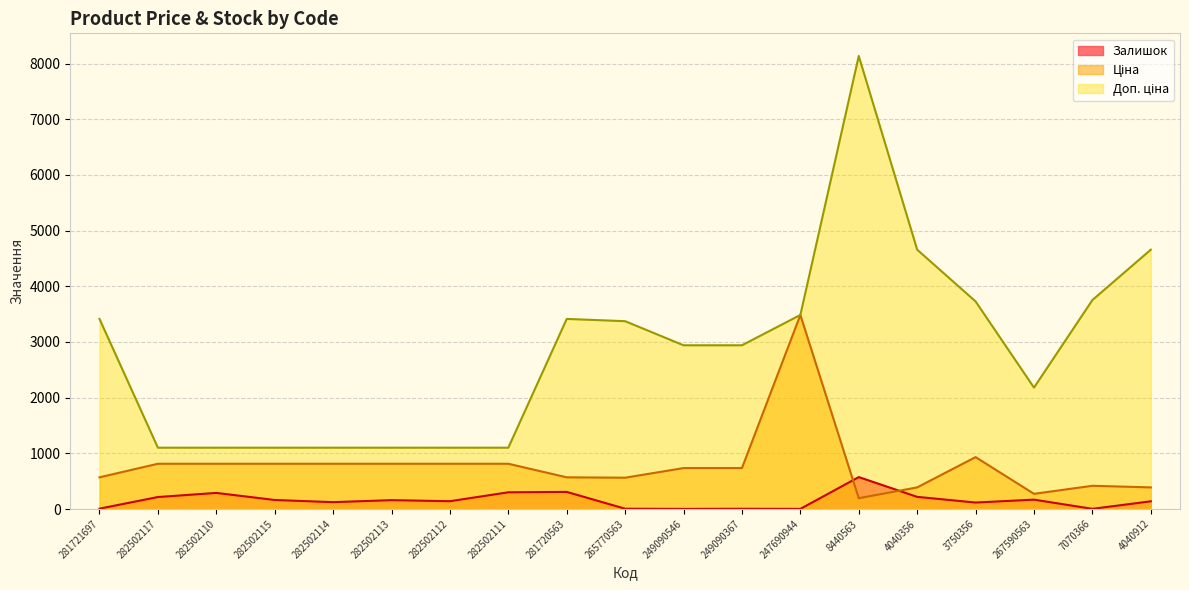

Does the chart have visible grid lines?

Yes